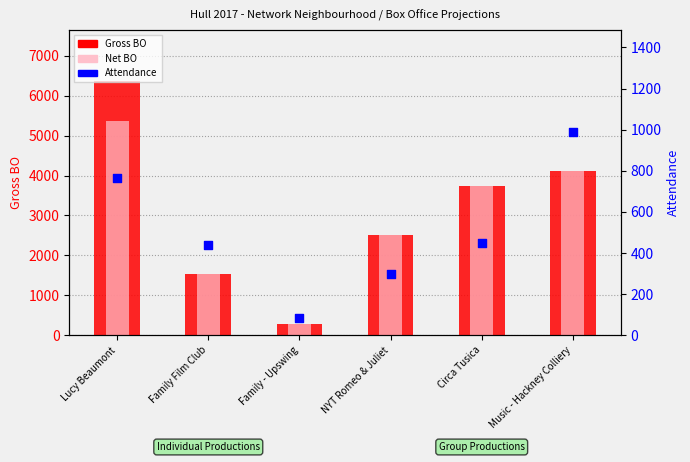

Is the value of Gross BO at Family Film Club greater than the value of Attendance at Circa Tusica?

Yes